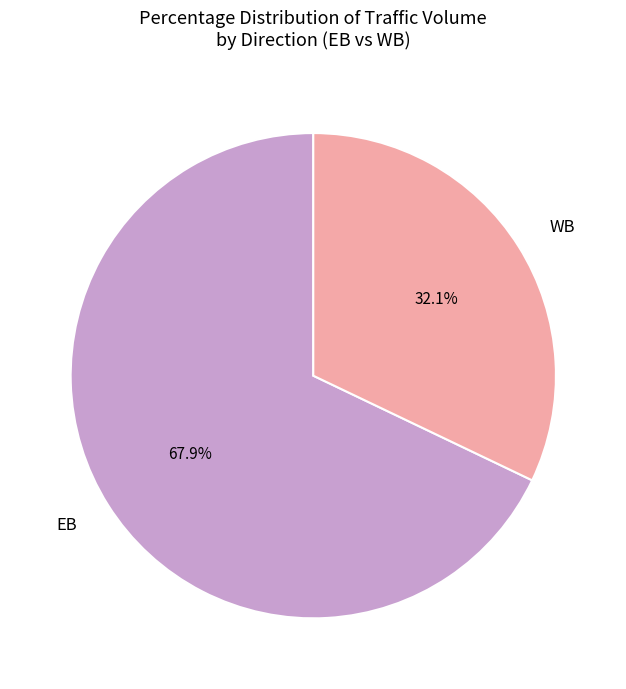

Combined, what portion of the pie is EB and WB?

100.0%